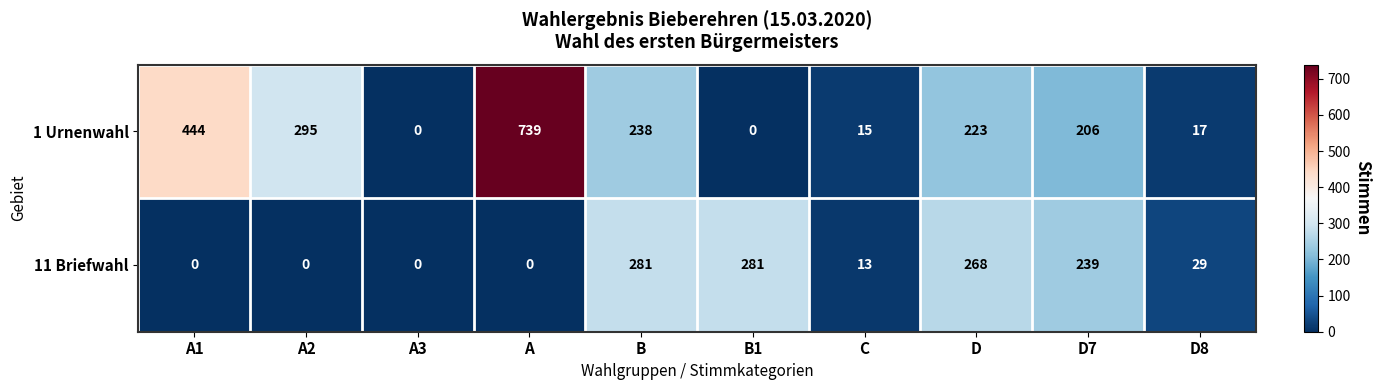

What is the approximate value of 11 Briefwahl at B1?

281